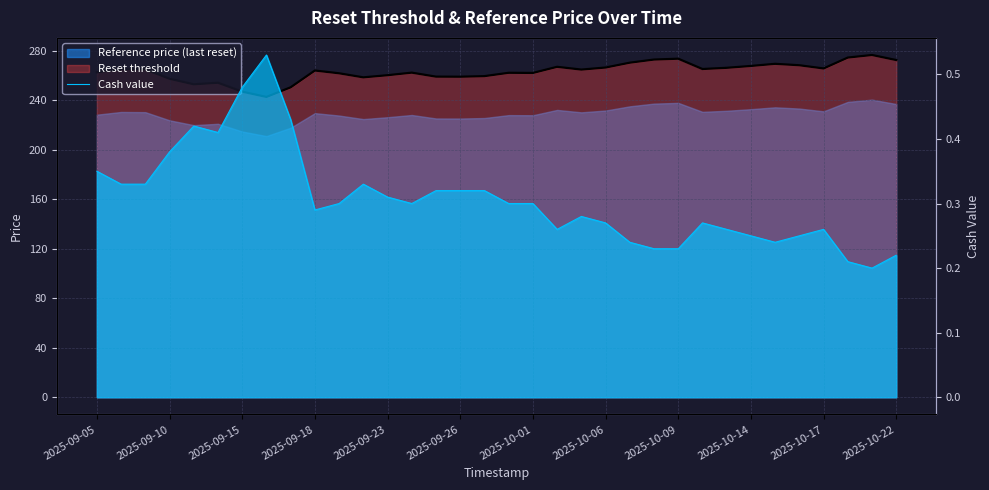

Is it true that Cash value equals 0.3 at 19?

True